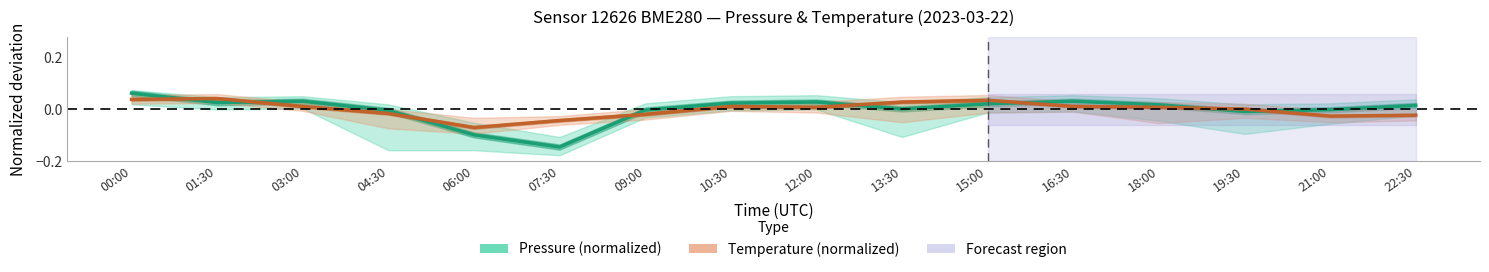

What position from the right is 12:00?

8